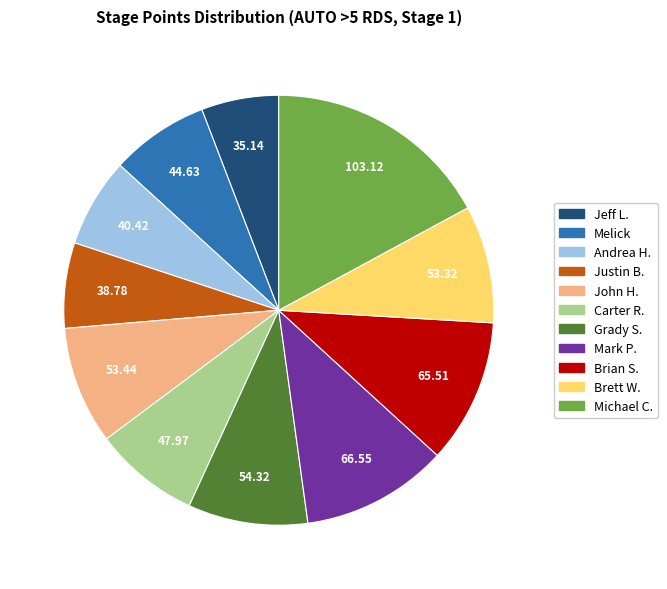

Is it true that Brett W. is 9% of the pie?

True